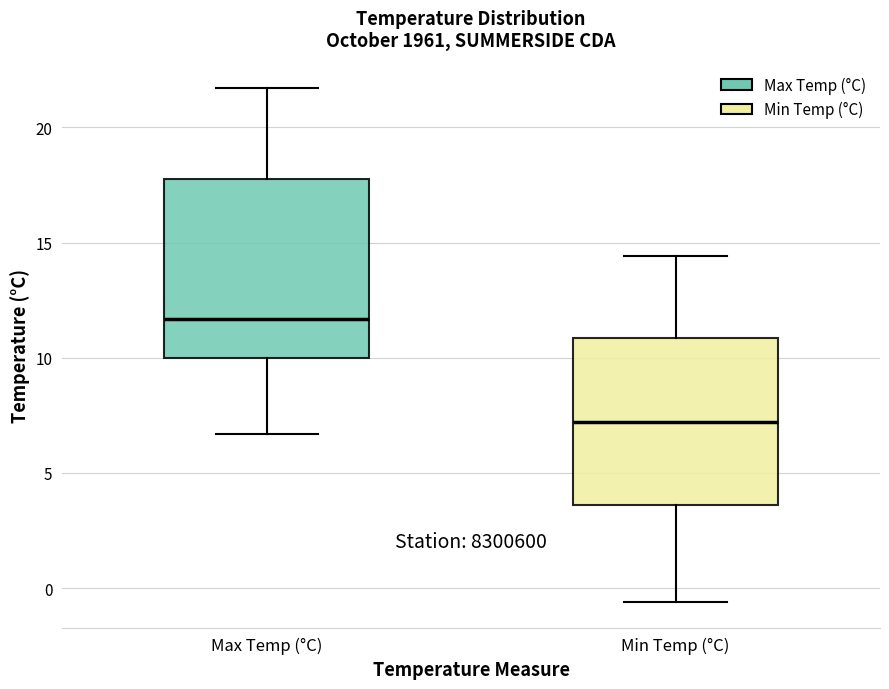

Where does the upper whisker of the box for Min Temp (°C) end on the y-axis? The values are not printed on the chart, so give them approximately, as read against the axis.

14.5